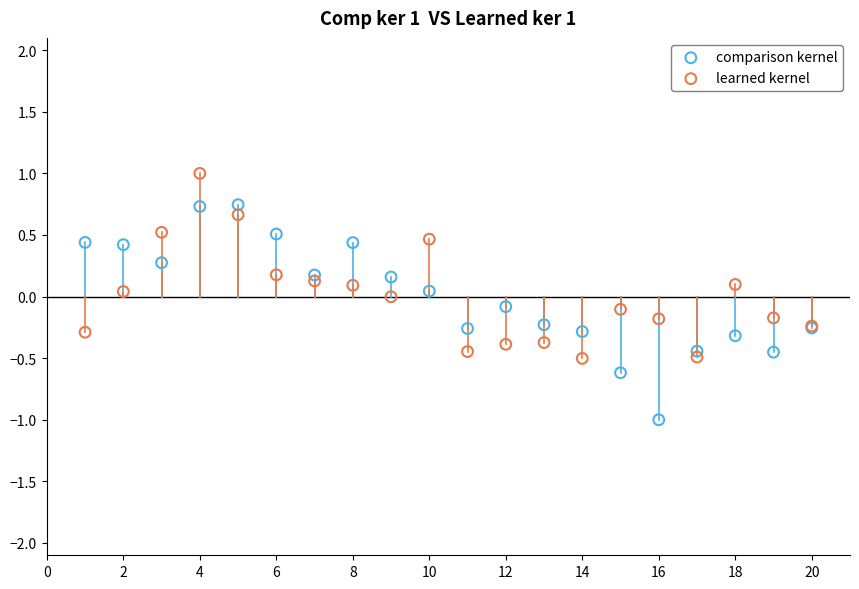

Which series contains the highest Y value?

learned kernel